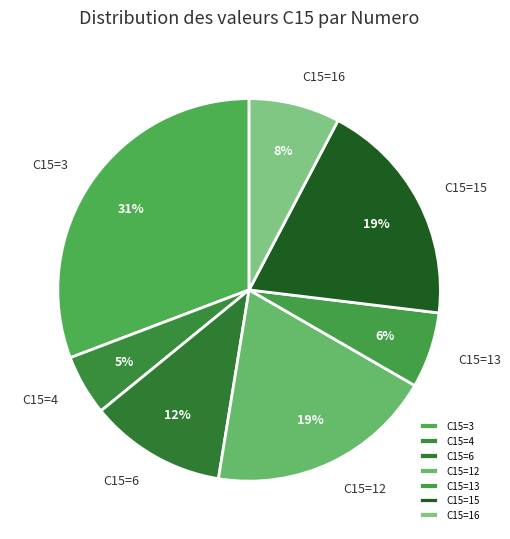

True or false: C15=6 accounts for 12% of the total.

True